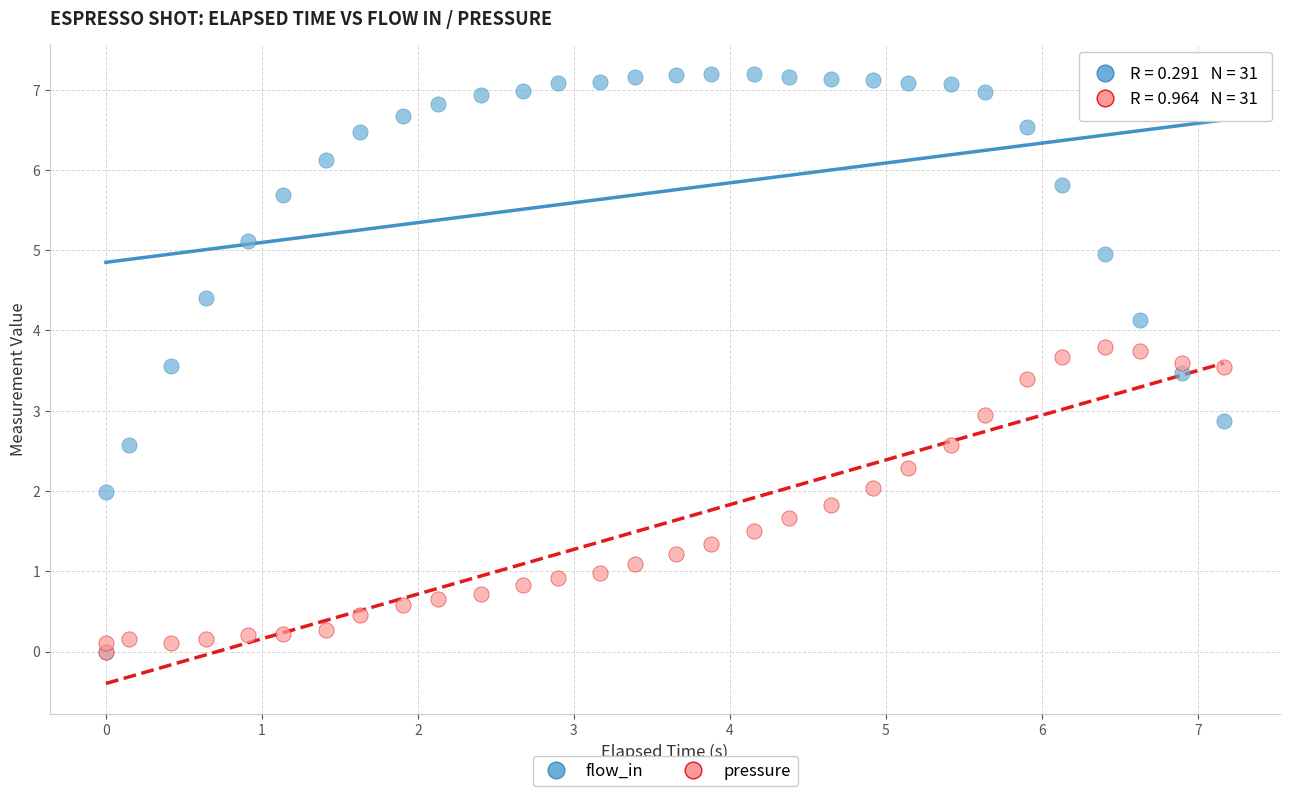

Which series reaches the maximum Y coordinate?

flow_in